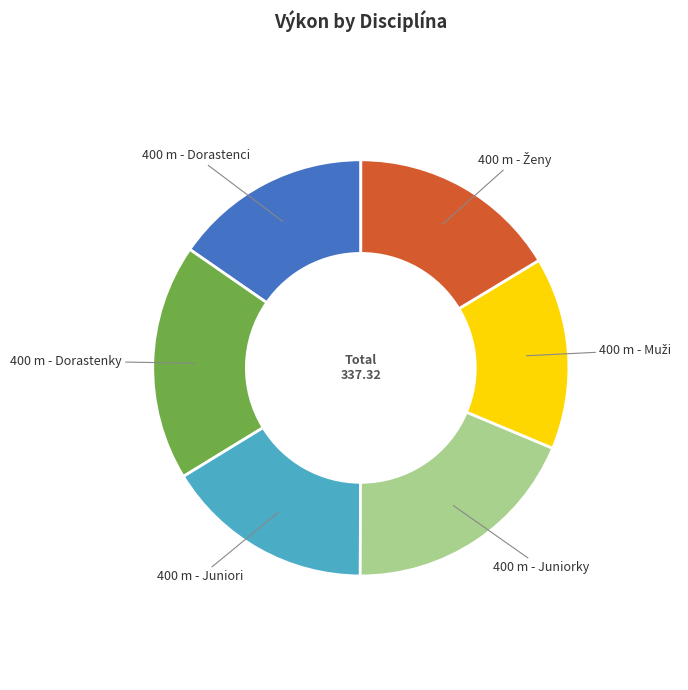

Does any single category account for the majority?

No